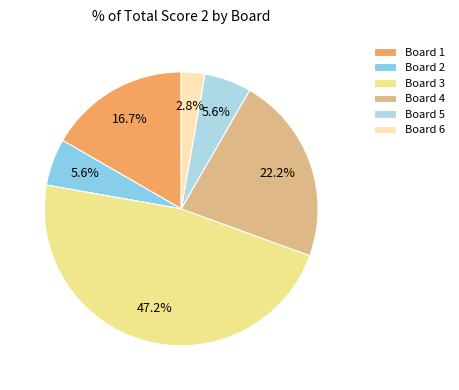

Which category has the smallest portion of the pie?

Board 6